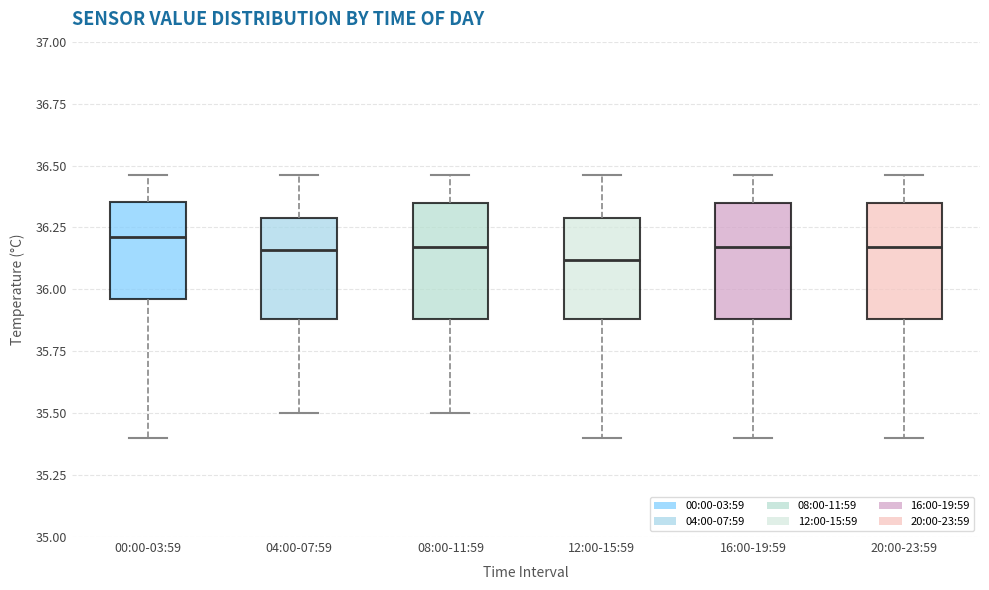

Where does the lower whisker of the box for 04:00-07:59 end on the y-axis? The values are not printed on the chart, so give them approximately, as read against the axis.

35.50